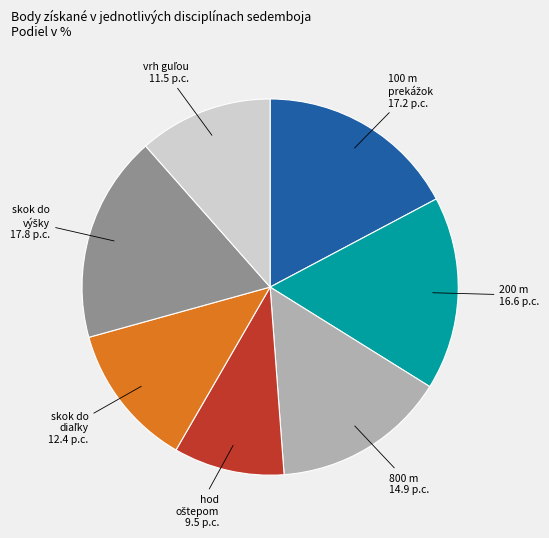

Does any single category account for the majority?

No